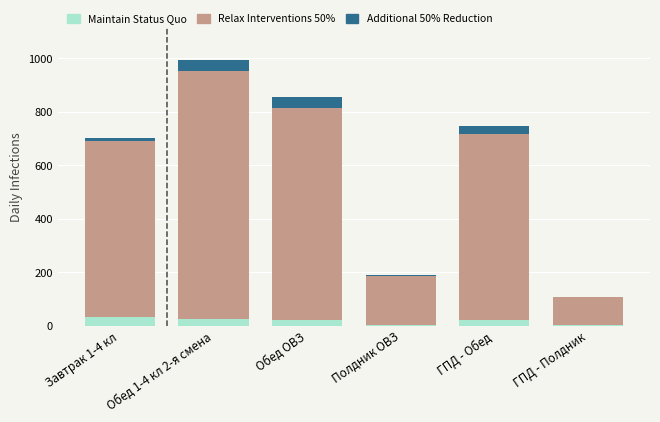

How many series are shown in this chart?

3